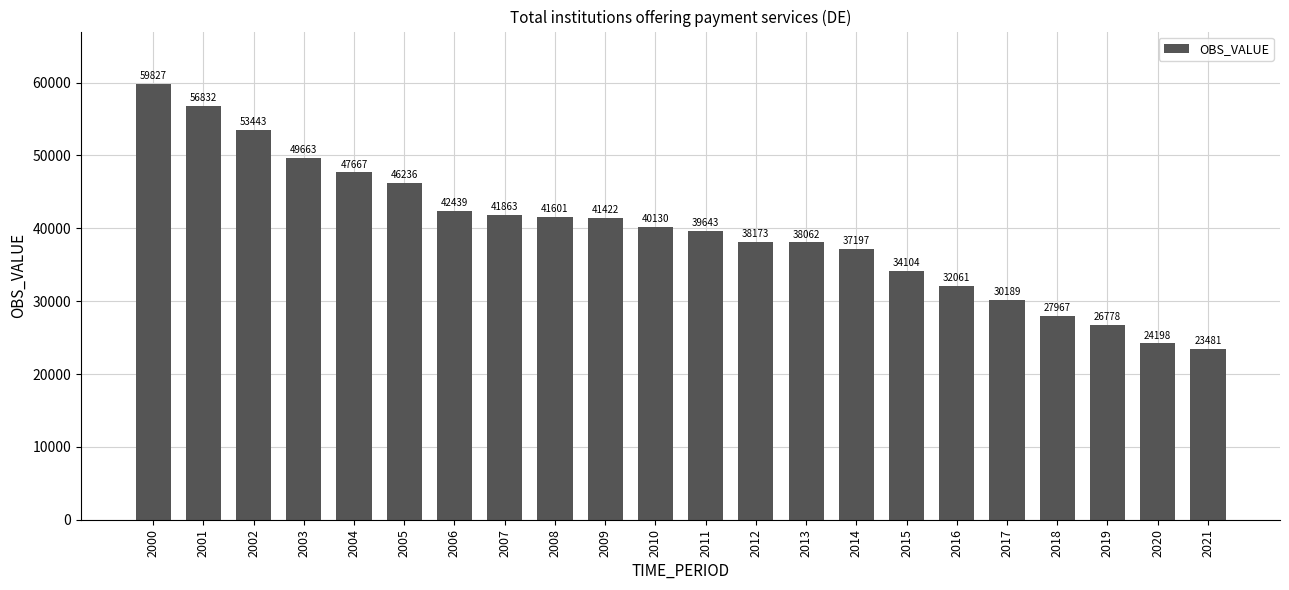

What is the sum of all values?

872976